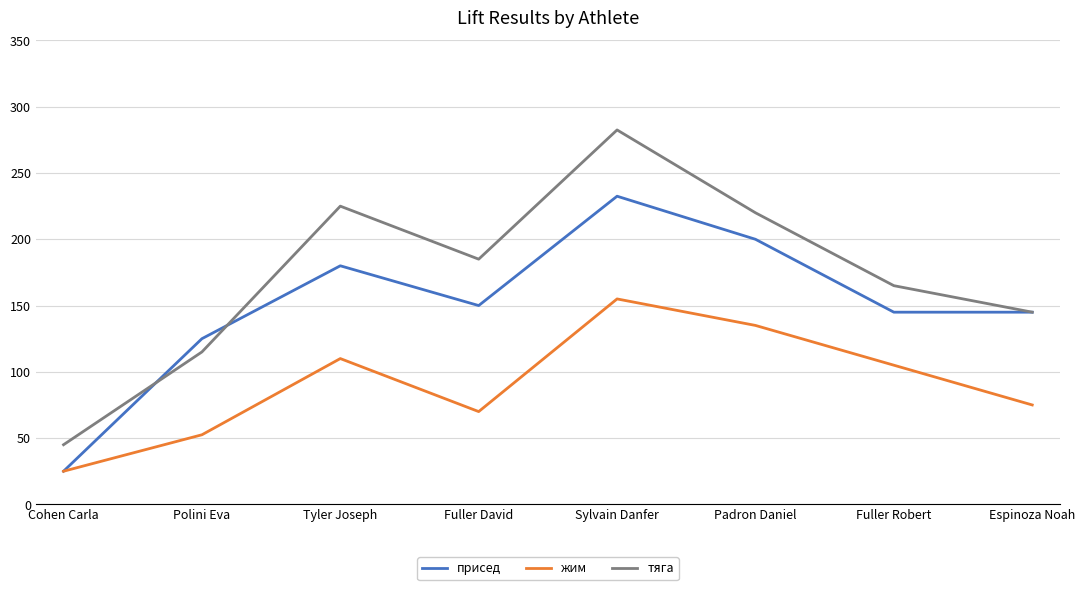

Which series has the largest total across all categories?

тяга